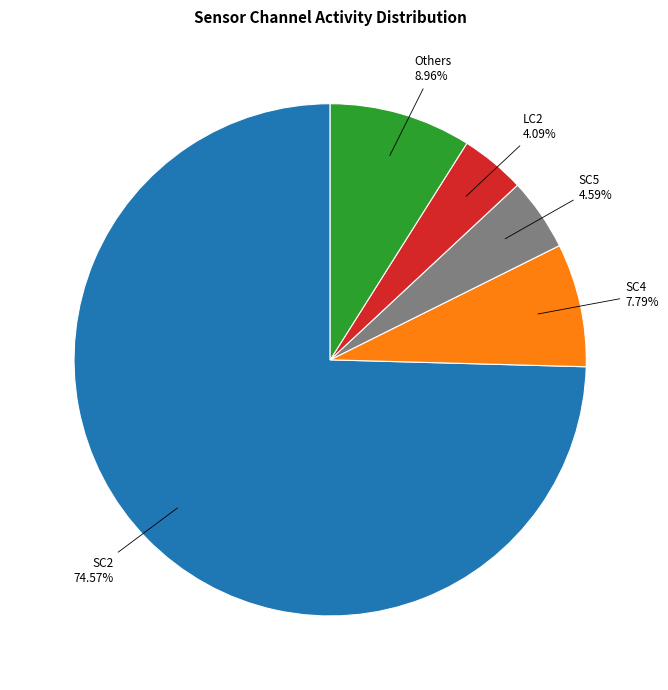

Approximately how many times larger is the value at Others compared to LC2?

2.2